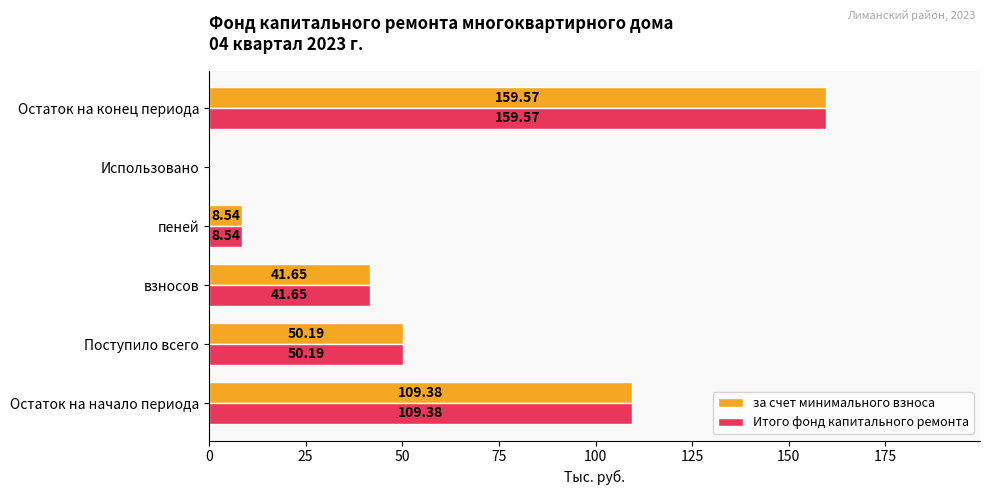

What is the total value across all series at Остаток на начало периода?

218.8